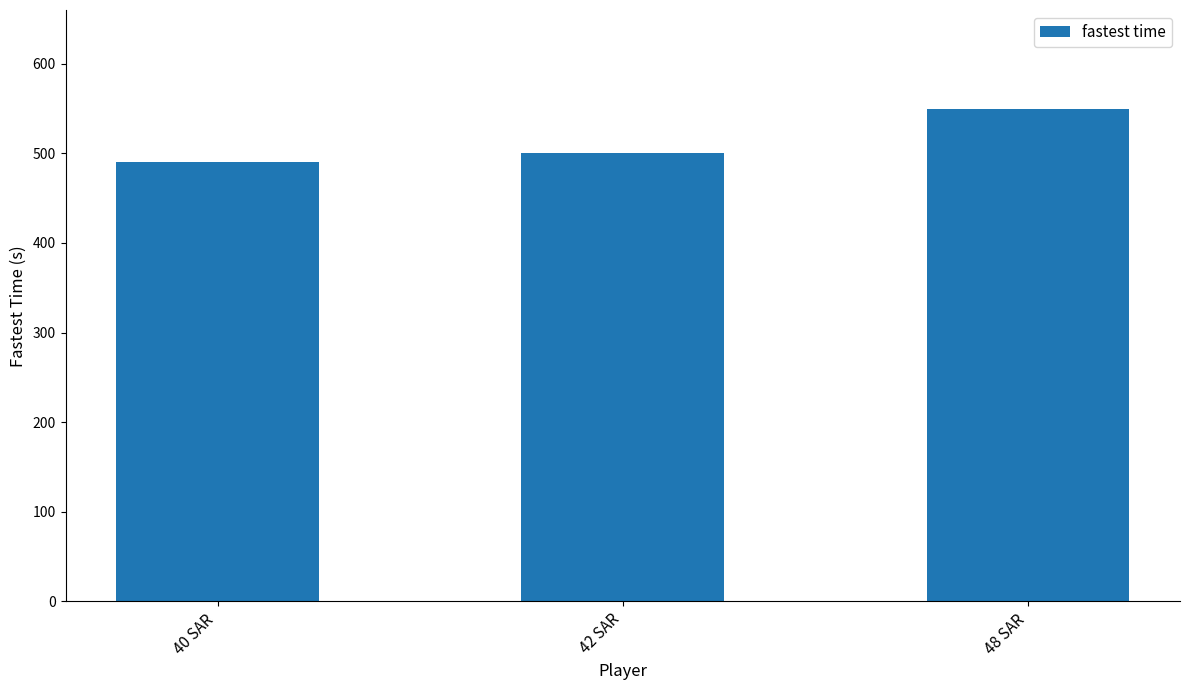

What is the sum of the values at 48 SAR and 40 SAR?

1040